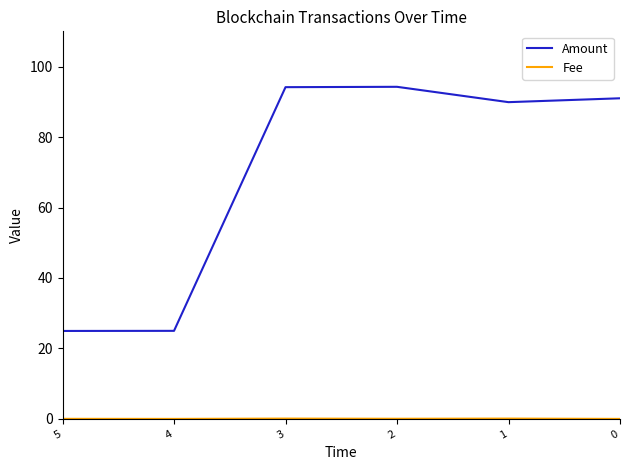

List the series in order of their peak value, highest first.

Amount, Fee